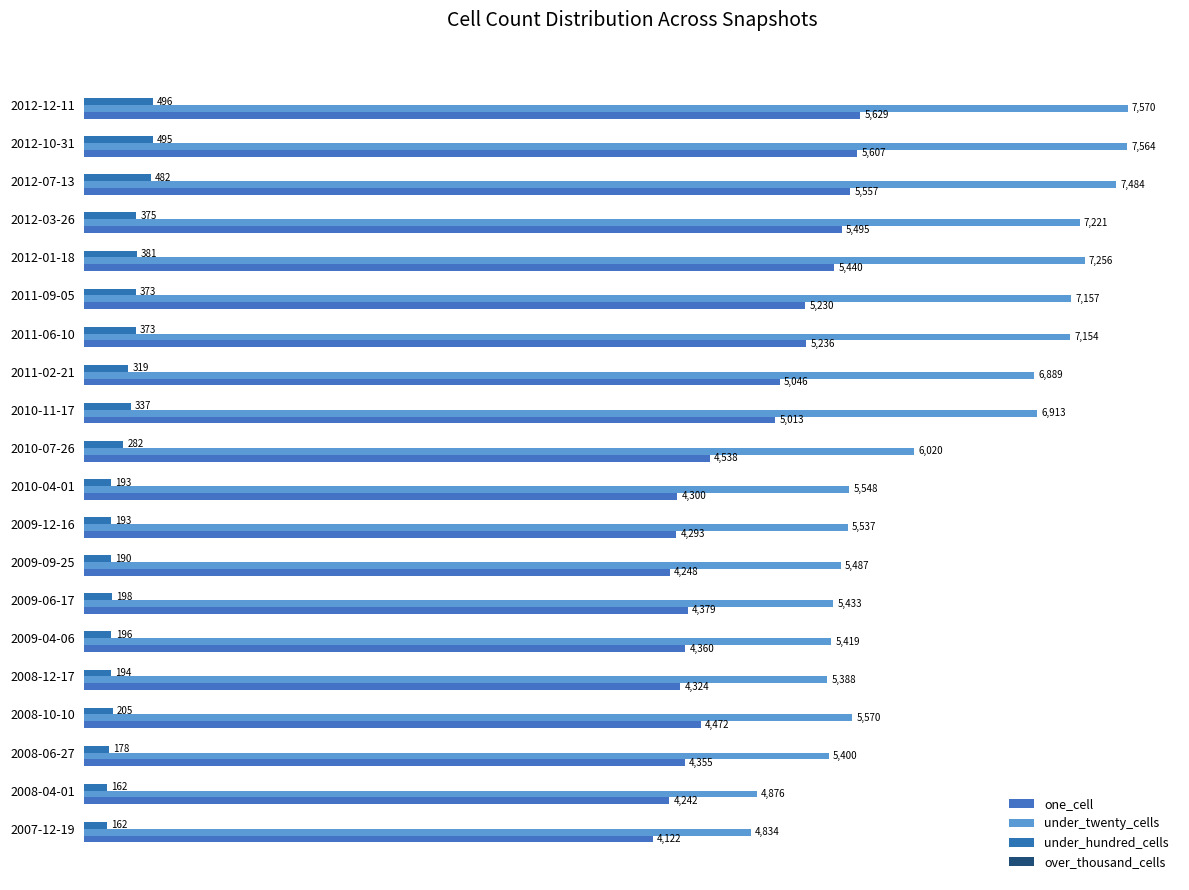

How many series are shown in this chart?

3